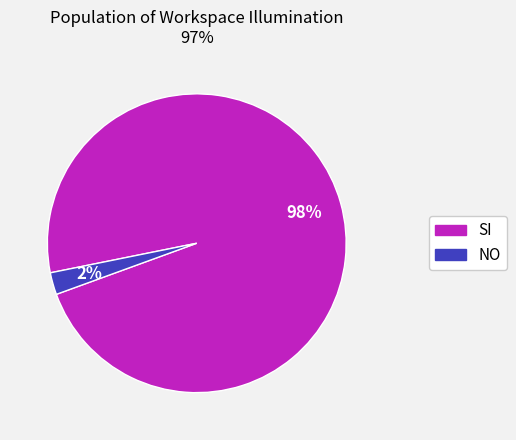

Is the sum of NO and SI greater than half?

Yes